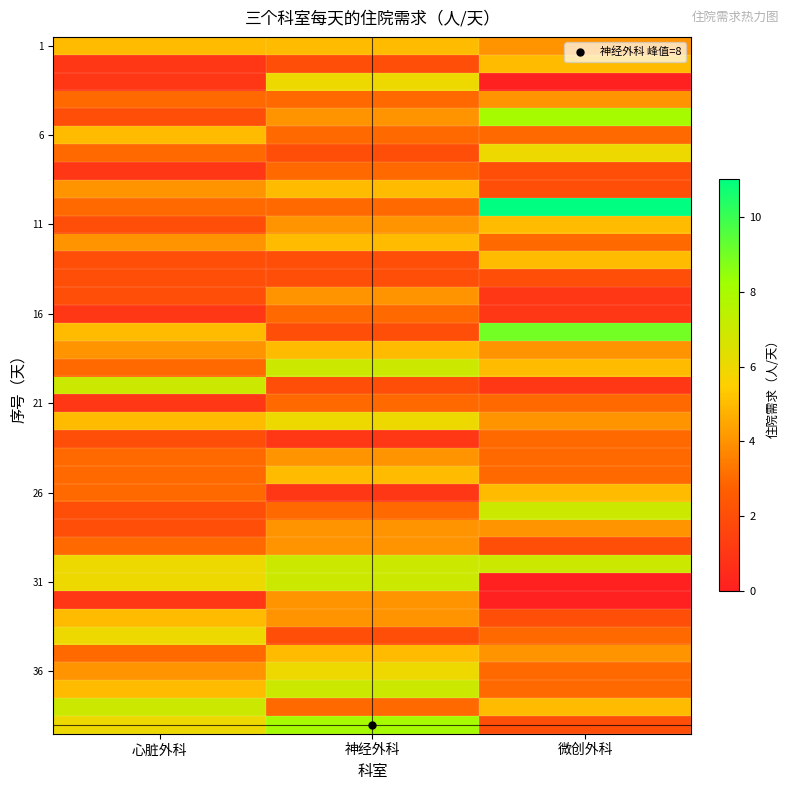

What is the total value across all series at 微创外科?

144